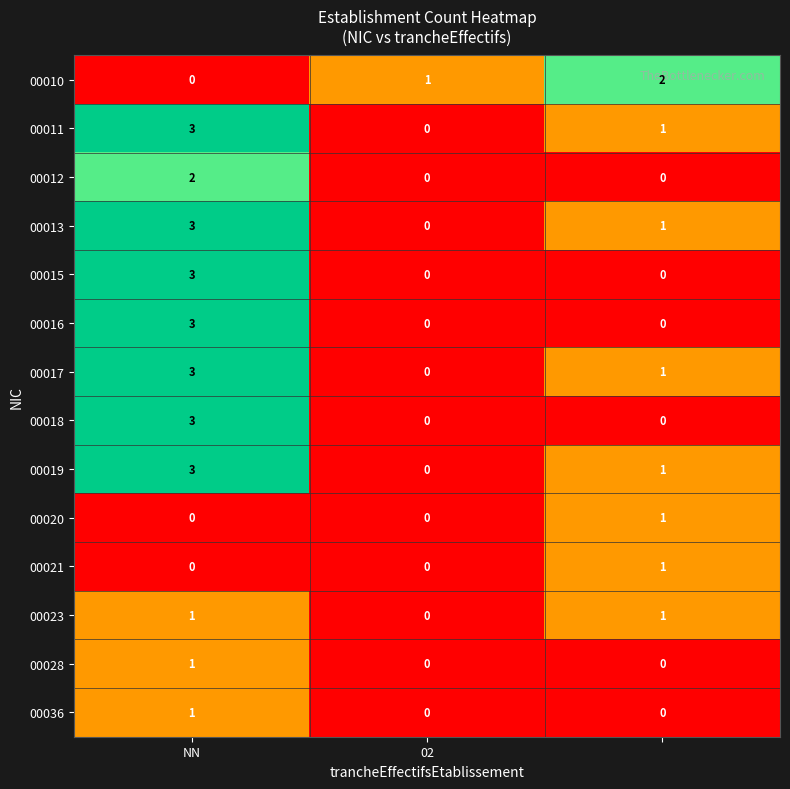

At how many categories does at least one series exceed 0?

3